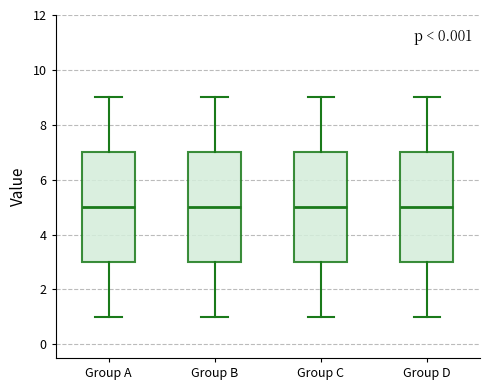

Where is the lower edge of the box for Group B on the y-axis? The values are not printed on the chart, so give them approximately, as read against the axis.

3